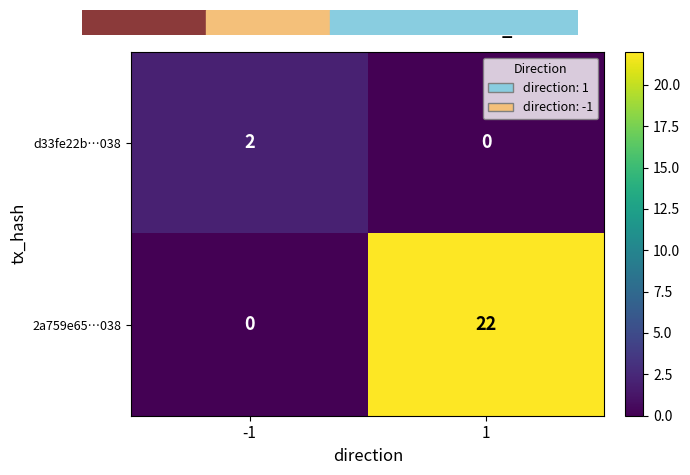

Is it true that 2a759e65…038 equals 8 at -1?

False